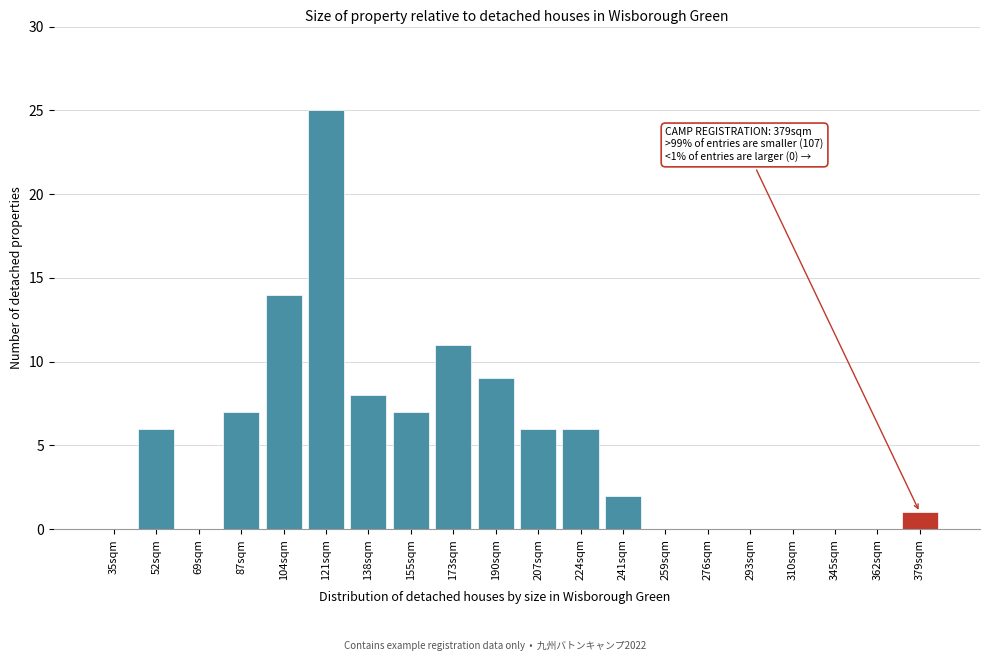

Reading right to left, transcribe all the data shown in this chart.

379sqm=1	362sqm=0	345sqm=0	310sqm=0	293sqm=0	276sqm=0	259sqm=0	241sqm=2	224sqm=6	207sqm=6	190sqm=9	173sqm=11	155sqm=7	138sqm=8	121sqm=25	104sqm=14	87sqm=7	69sqm=0	52sqm=6	35sqm=0